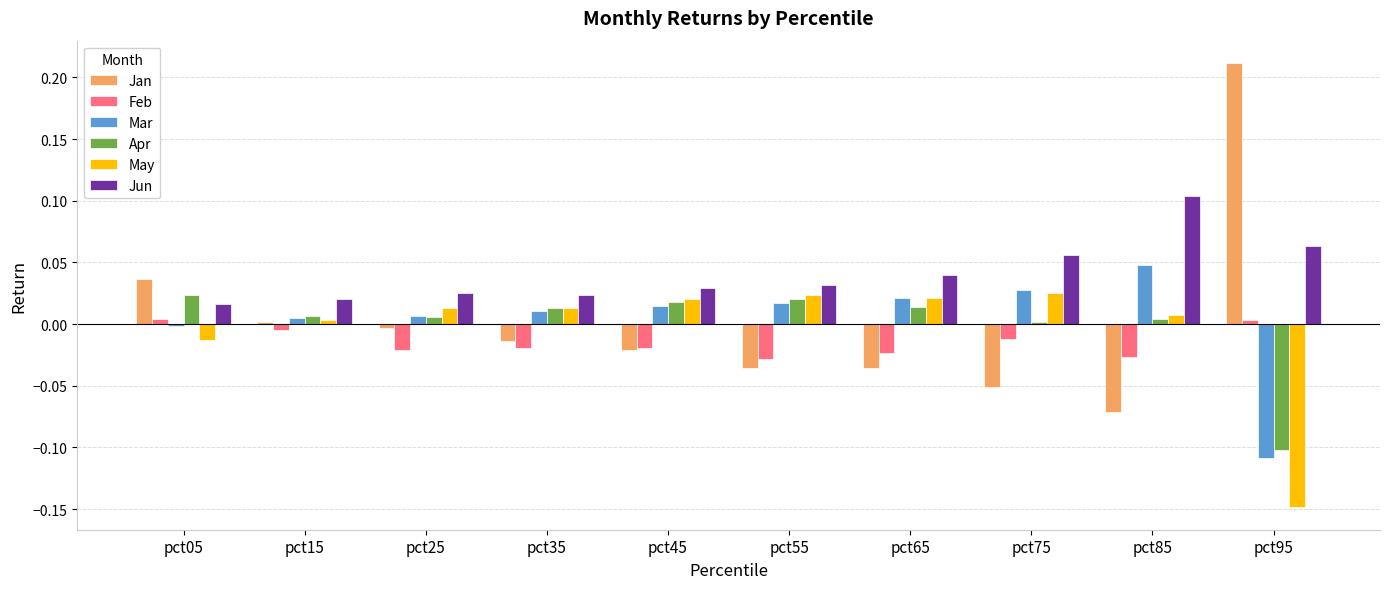

At which label does Jan first exceed 0?

pct05